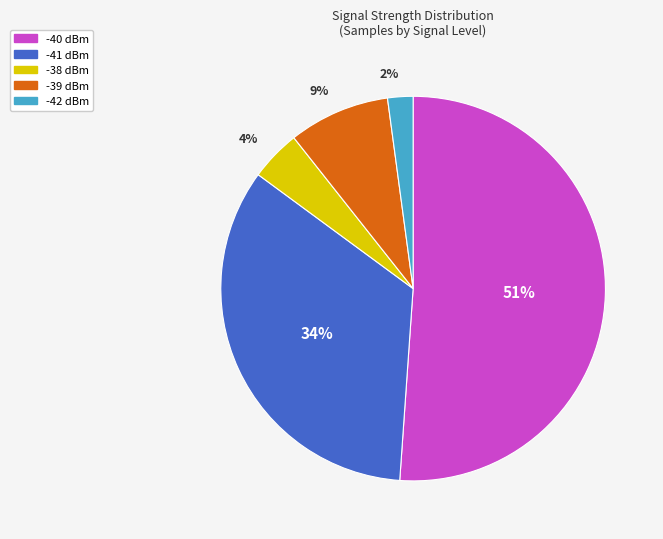

What is the smallest slice in the pie chart?

-42 dBm